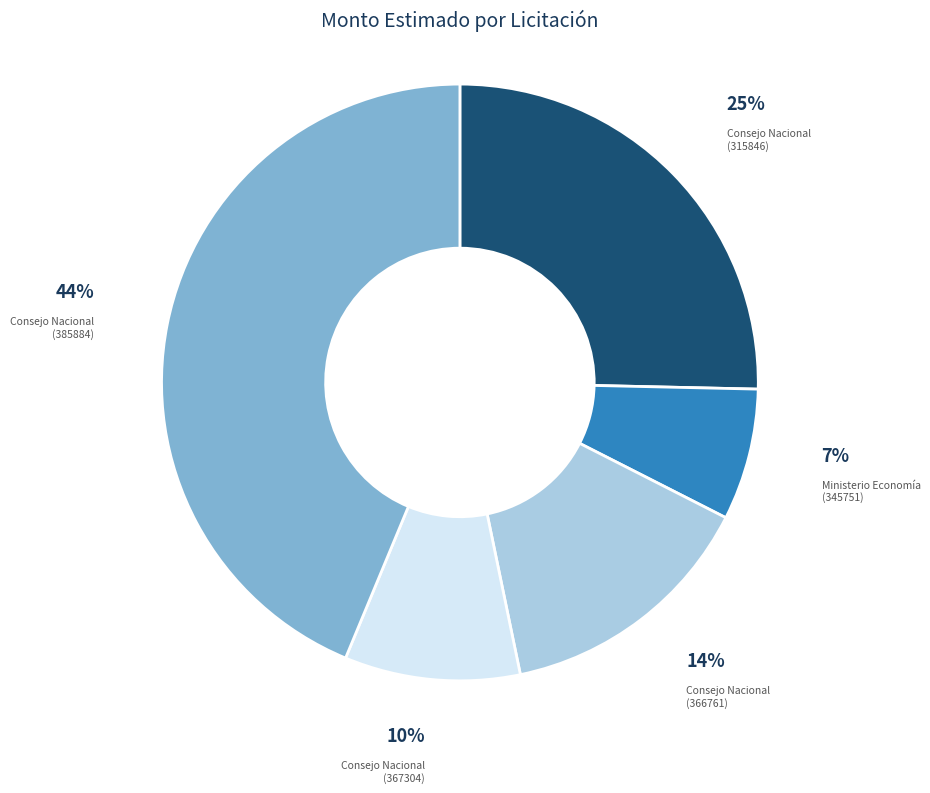

Is there a majority slice in this chart?

No